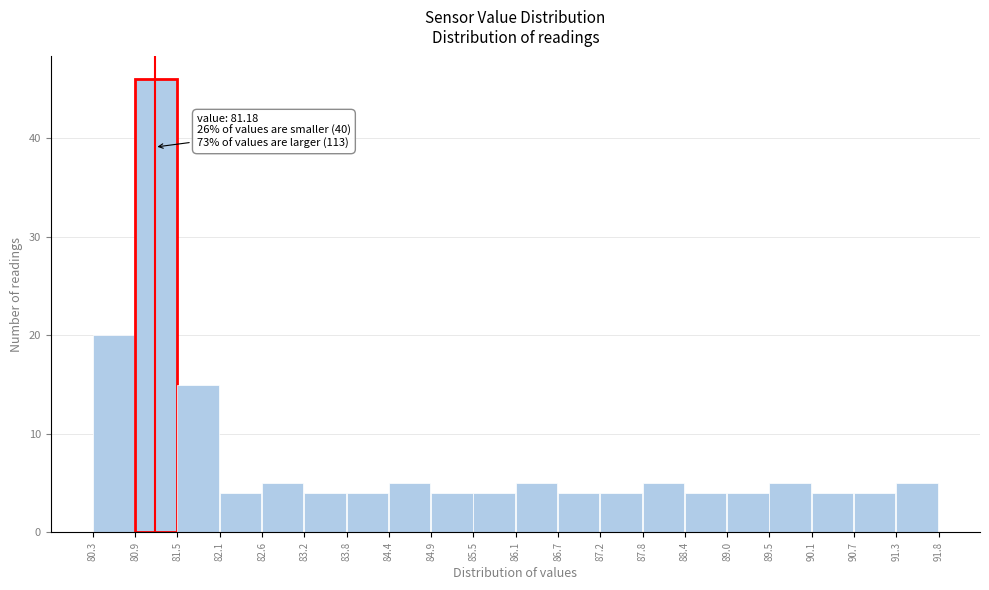

Over which range of the x-axis is the bar tallest?

80.9 to 81.5